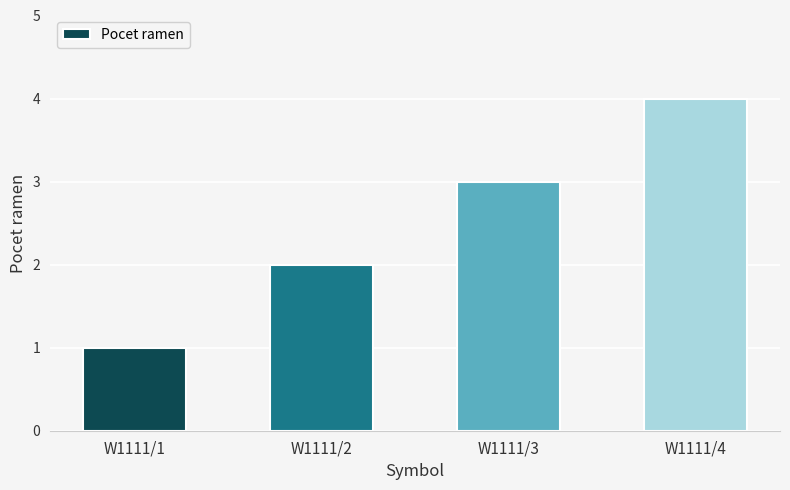

Are the bars horizontal?

No